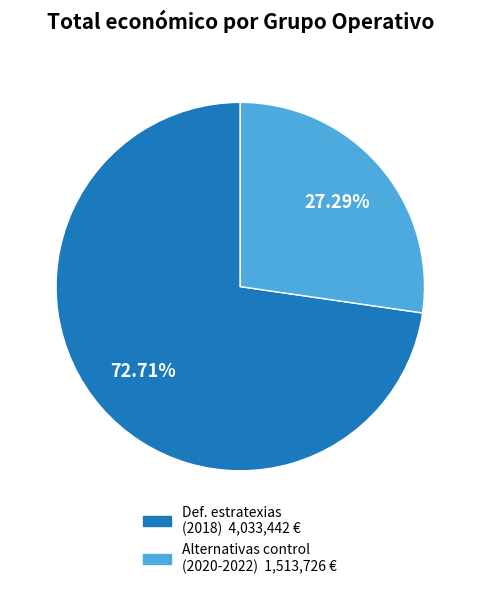

Is there any slice that represents more than half of the pie?

Yes